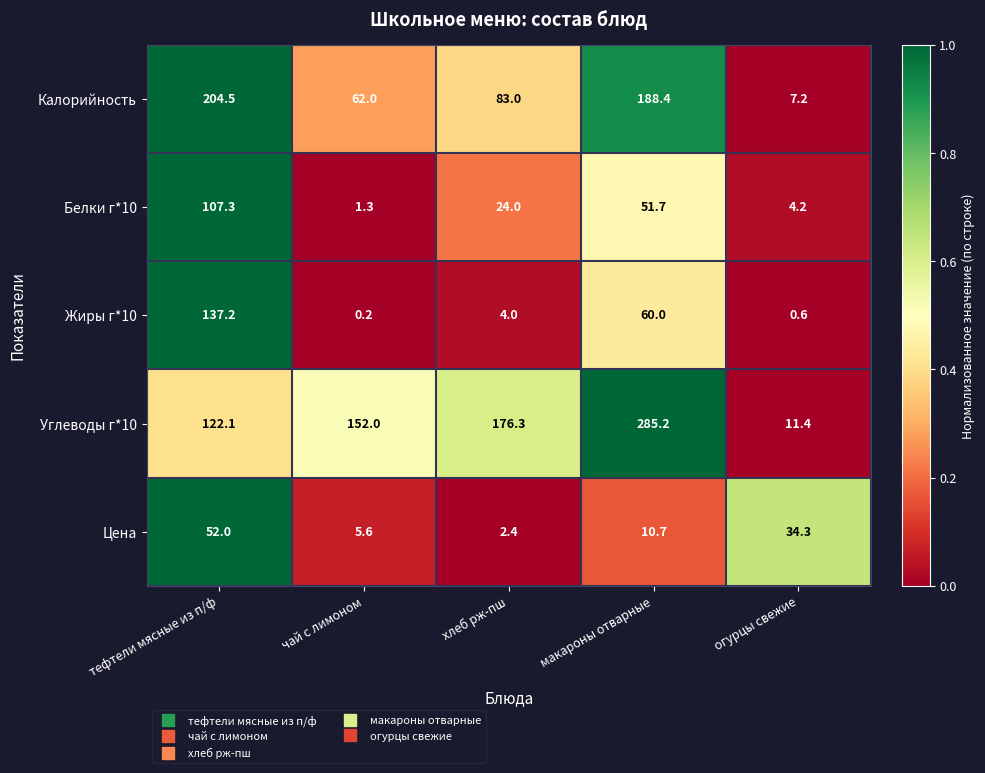

Is it true that Калорийность equals 142.2 at хлеб рж-пш?

False